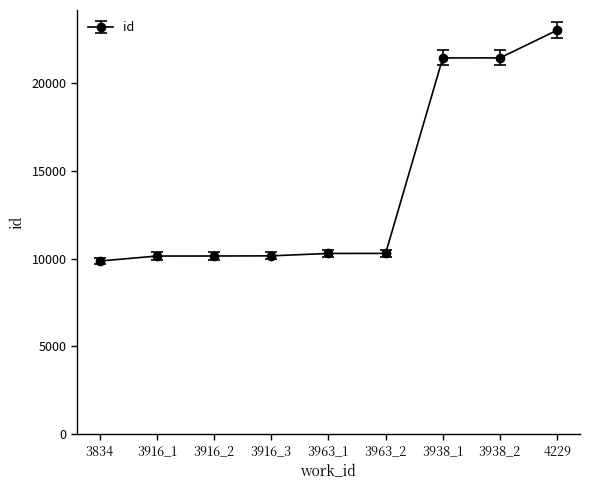

What is the label of the 7th point from the right?

3916_2